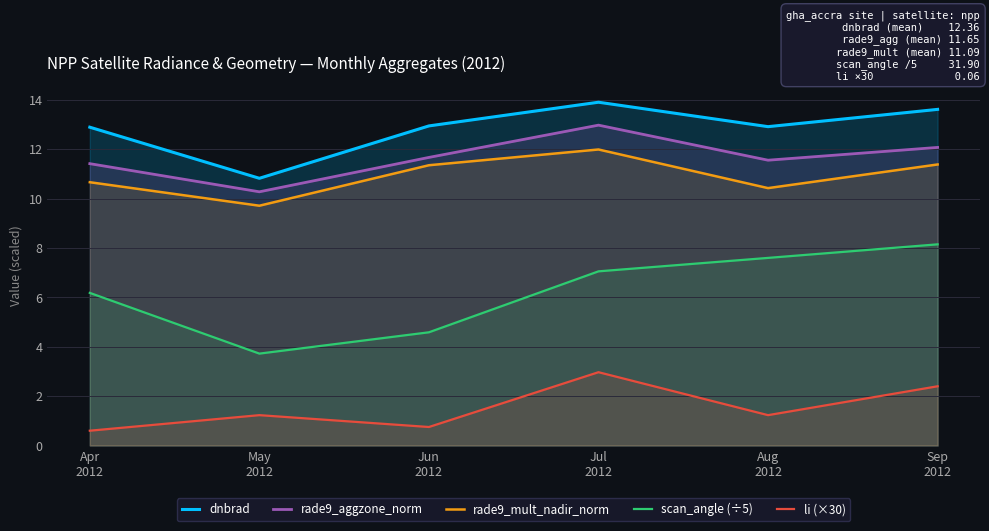

True or false: scan_angle (÷5) has a value of 3.7 at May
2012.

True